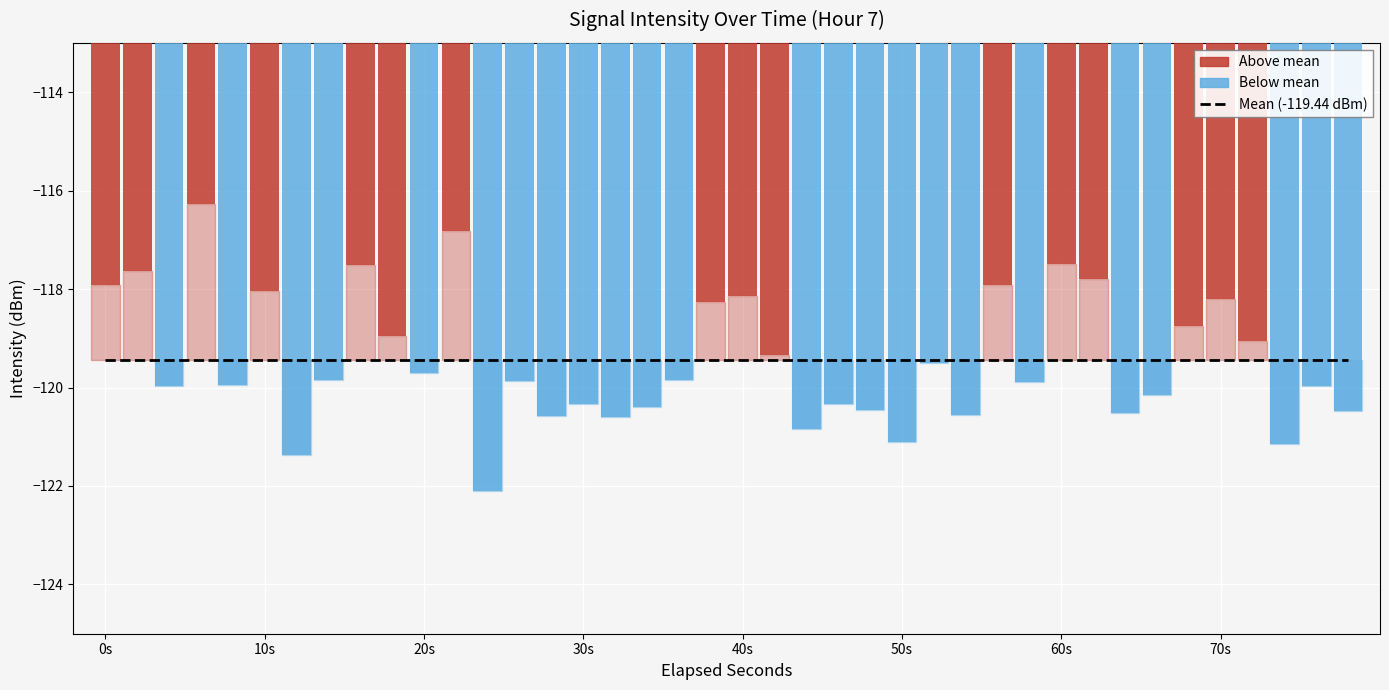

Reading left to right, transcribe all the data shown in this chart.

-117.9	-117.6	-120.0	-116.3	-119.9	-118.0	-121.4	-119.9	-117.5	-119.0	-119.7	-116.8	-122.1	-119.9	-120.6	-120.3	-120.6	-120.4	-119.9	-118.3	-118.1	-119.3	-120.8	-120.3	-120.4	-121.1	-119.5	-120.5	-117.9	-119.9	-117.5	-117.8	-120.5	-120.2	-118.7	-118.2	-119.1	-121.1	-120.0	-120.5